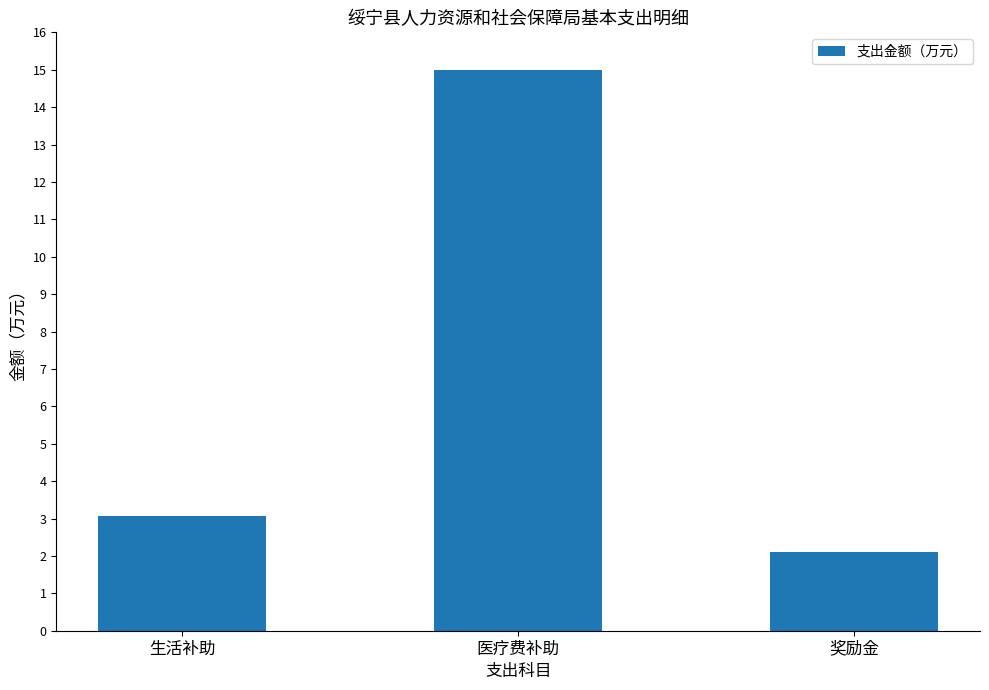

What is the difference between the values at 生活补助 and 奖励金?

1.0